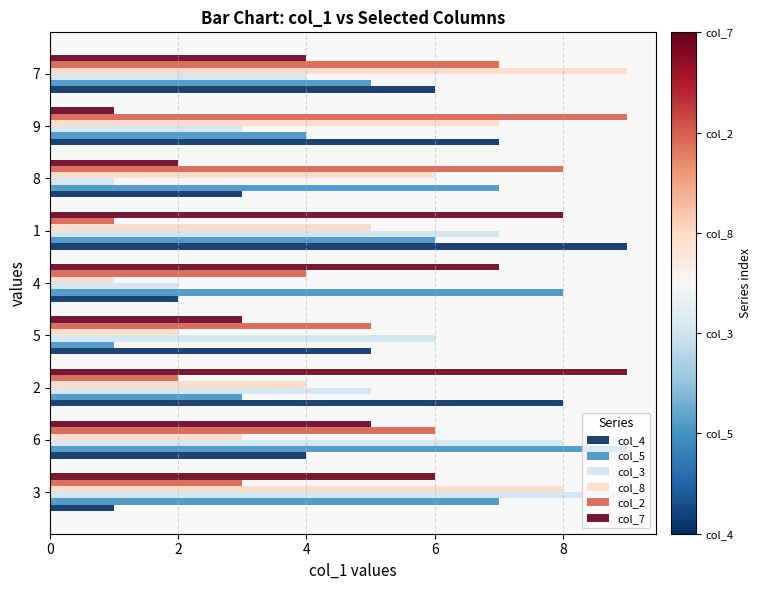

Which series changed the most between 5 and 7?

col_8